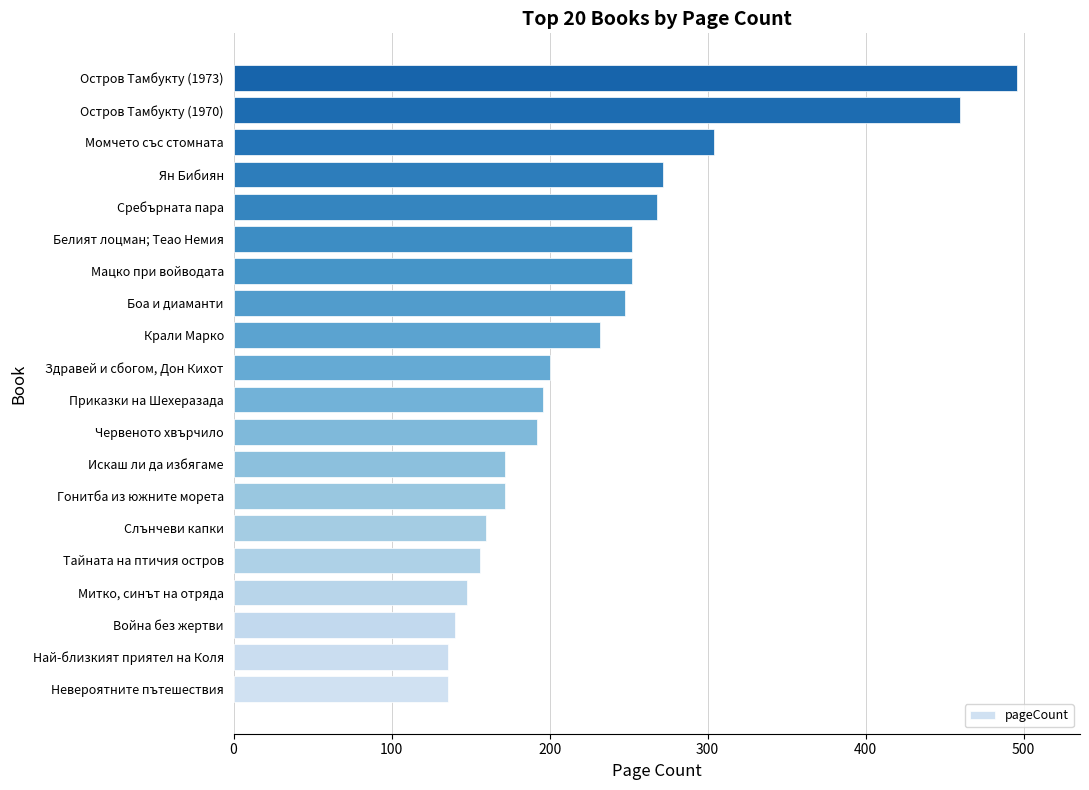

Which label corresponds to the largest value in the chart?

Остров Тамбукту (1973)